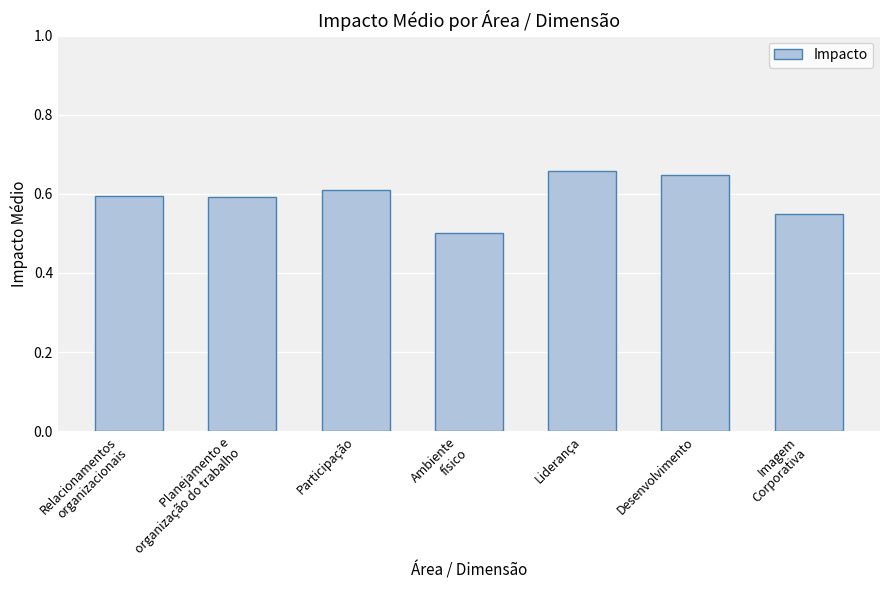

The chart shows a value of 0.6 at Participação. True or false?

True